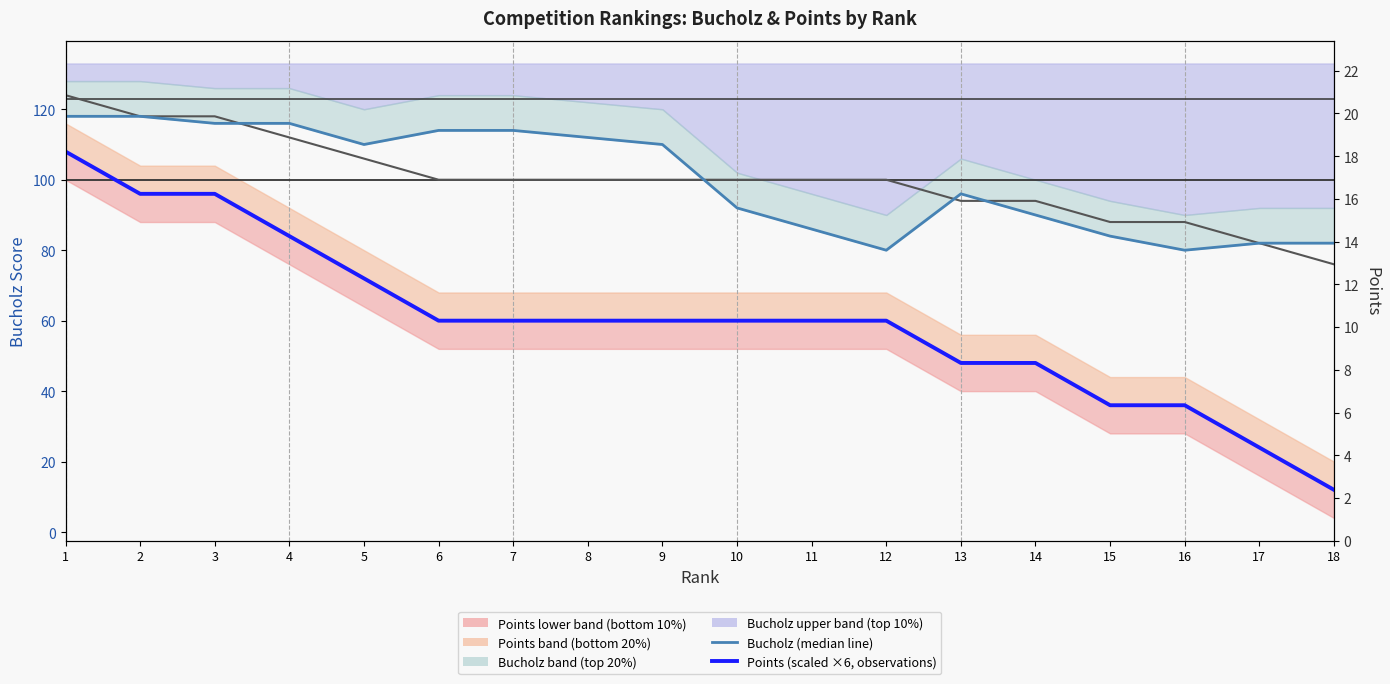

What is the smallest value displayed?

12